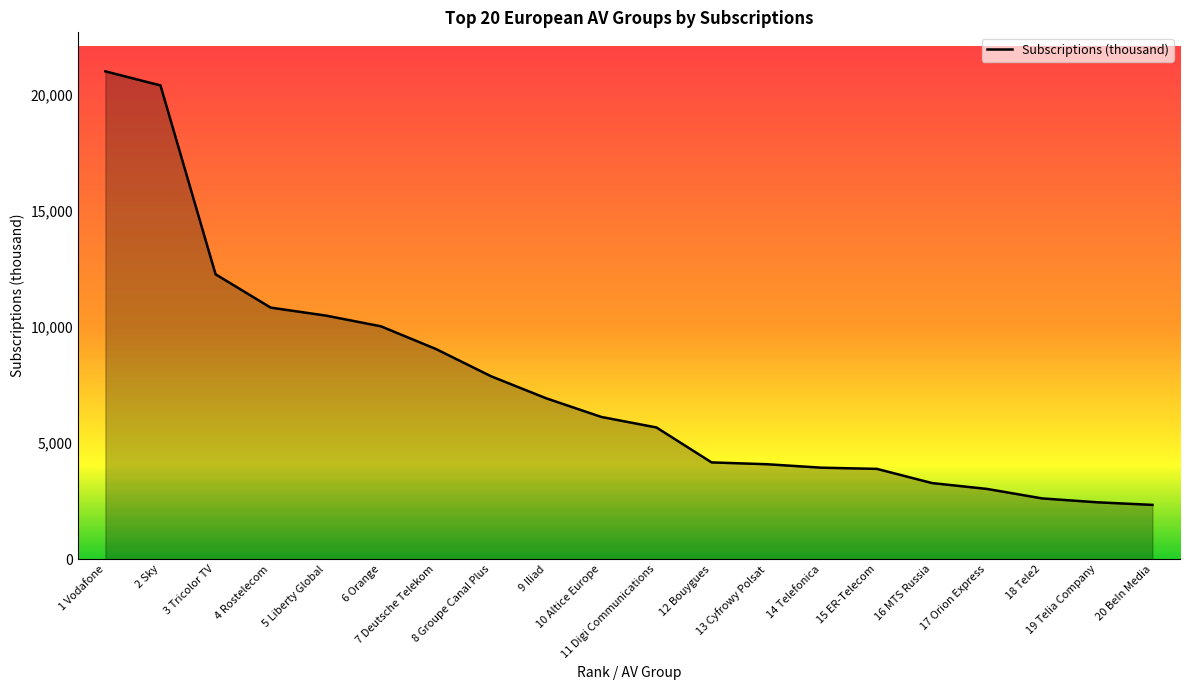

What is the minimum value shown in the chart?

2335.0